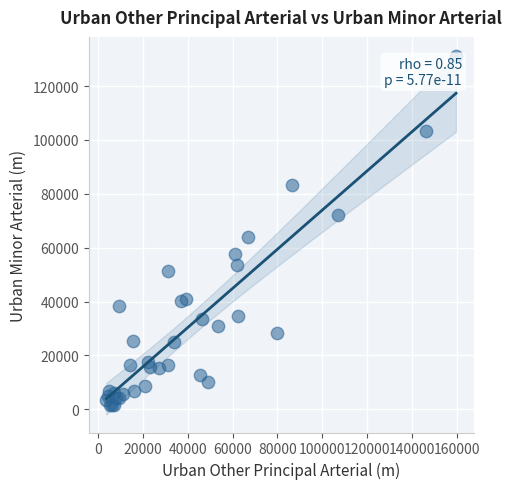

What Y value in the scatter plot is closest to 66392?

64117.9